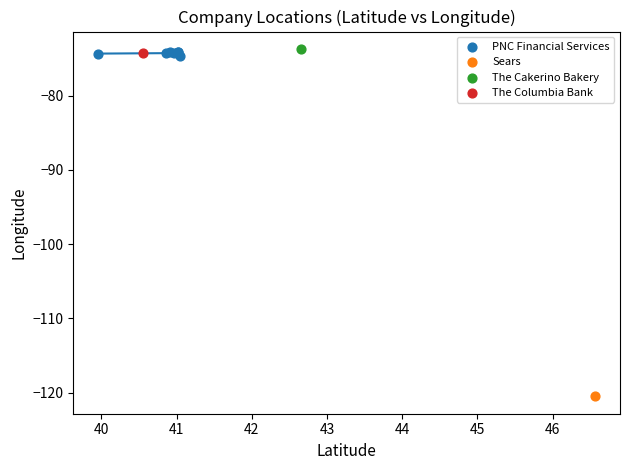

What are all the series names shown in the legend?

PNC Financial Services, Sears, The Cakerino Bakery, The Columbia Bank